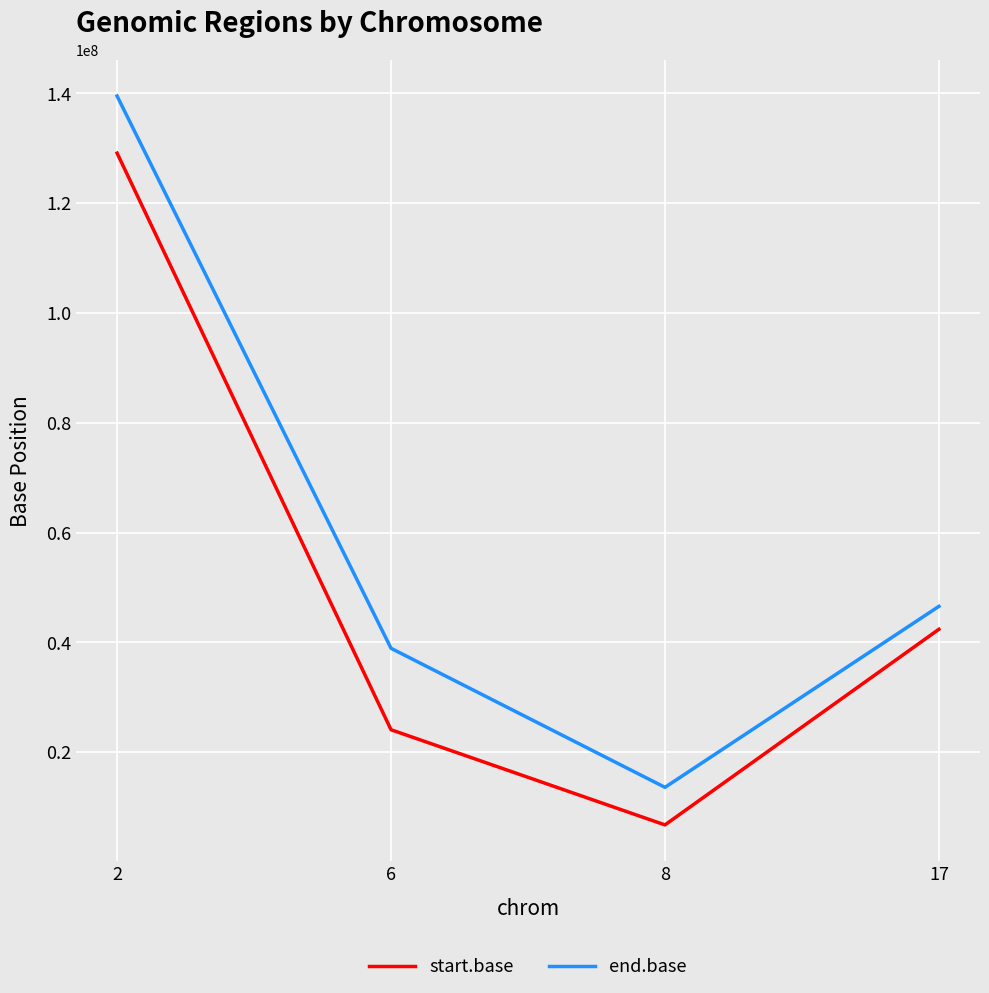

What is the total value across all series at 8?

20353191